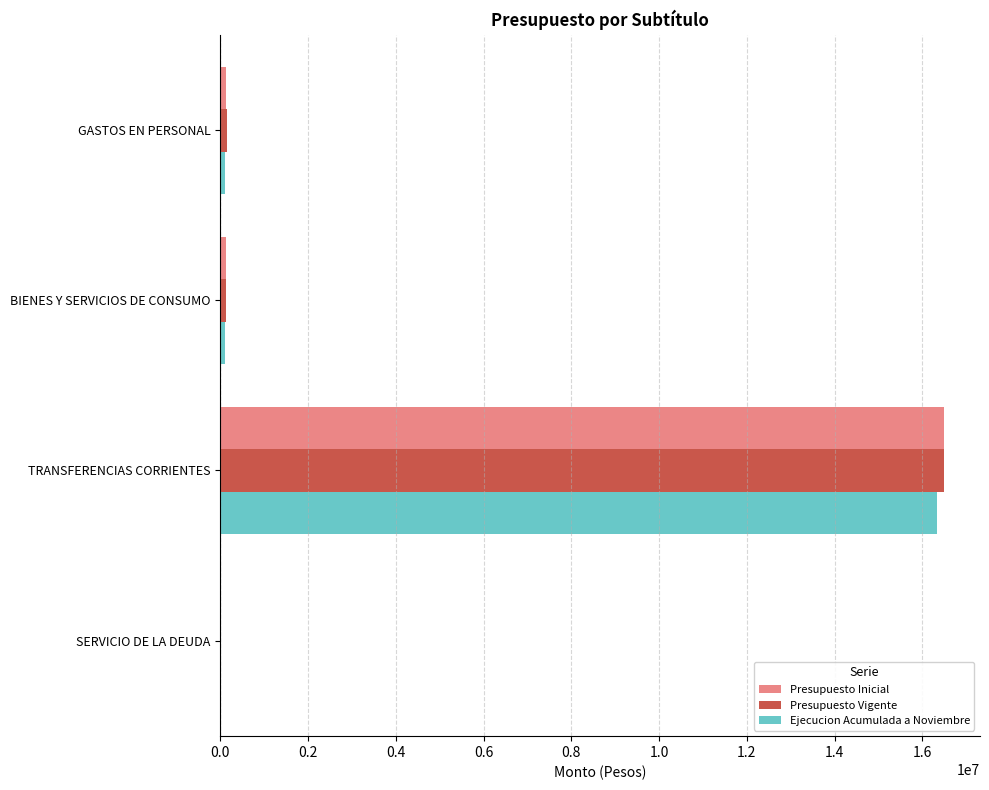

The value of Ejecucion Acumulada a Noviembre at TRANSFERENCIAS CORRIENTES is 21805733. True or false?

False